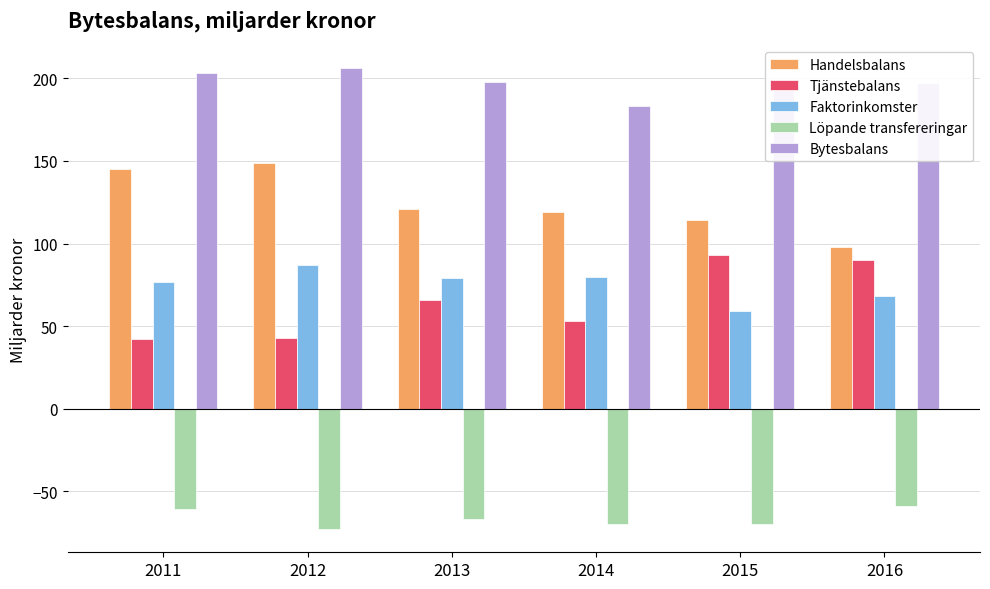

At which label does Handelsbalans reach its peak?

2012